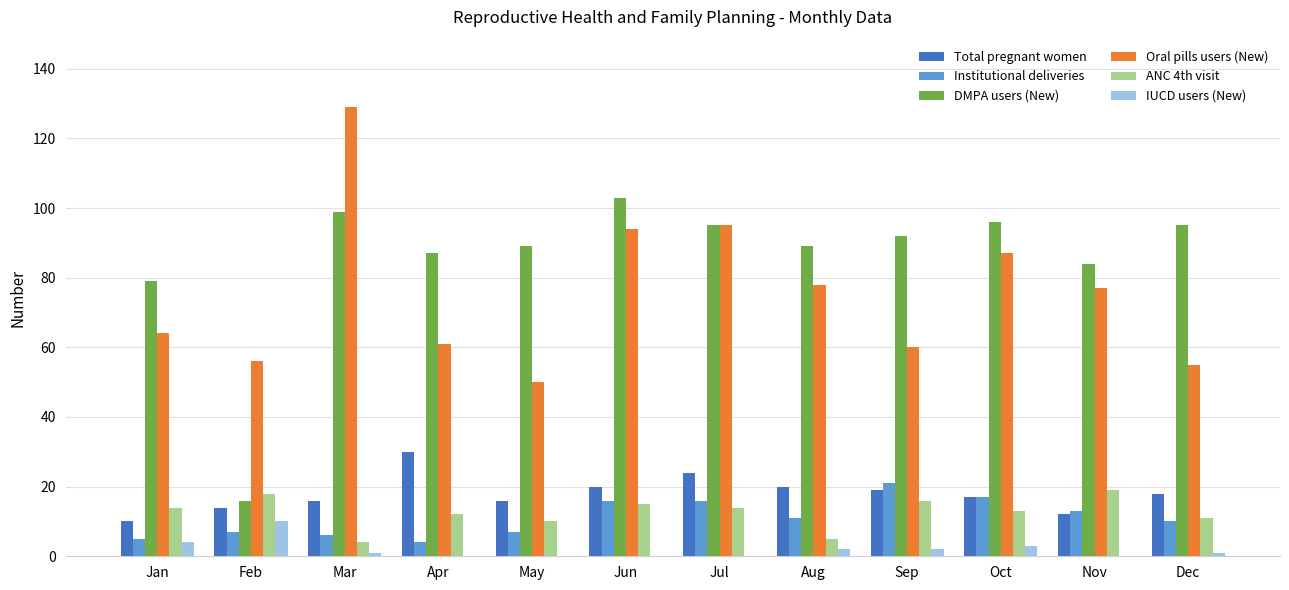

What is the total value across all series at Oct?

233